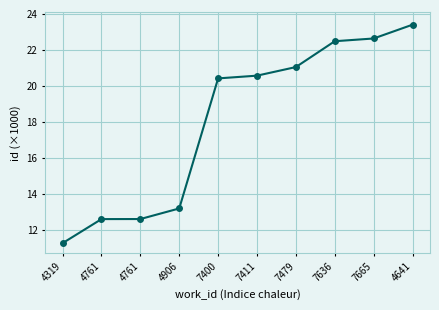

Count the number of categories in the chart.

10